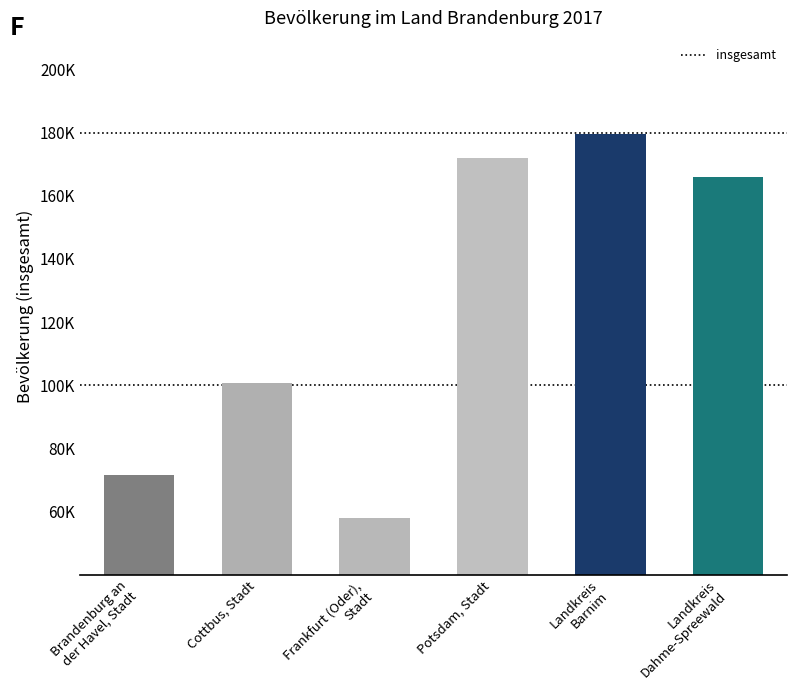

What is the change in value from Frankfurt (Oder),
Stadt to Landkreis
Barnim?

+121439